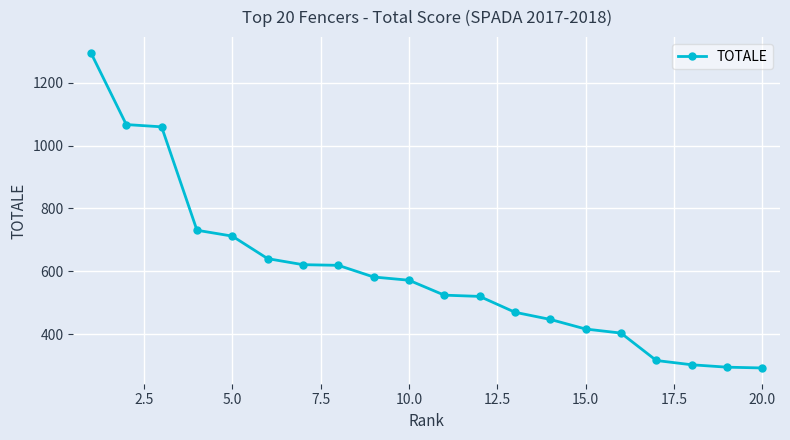

What is the minimum value shown in the chart?

292.3